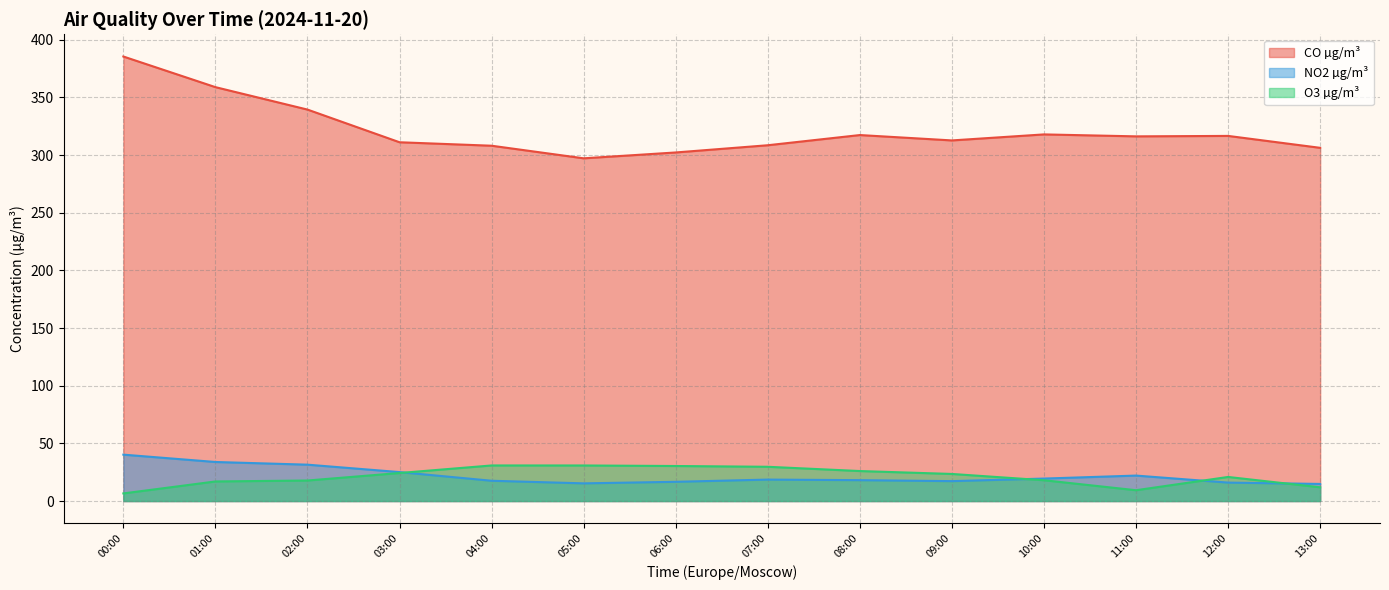

Reading left to right, what are all the values shown in this chart?

CO µg/m³: 385.4	358.8	339.4	311.1	308.1	297.1	302.2	308.5	317.3	312.7	317.9	316.2	316.6	306.2
NO2 µg/m³: 40.2	33.9	31.5	25.1	17.6	15.3	16.7	18.6	18.1	17.3	19.5	22.1	16.0	14.8
O3 µg/m³: 6.6	17.0	17.8	24.3	30.9	30.8	30.4	29.7	26.0	23.5	18.0	9.4	20.9	11.9